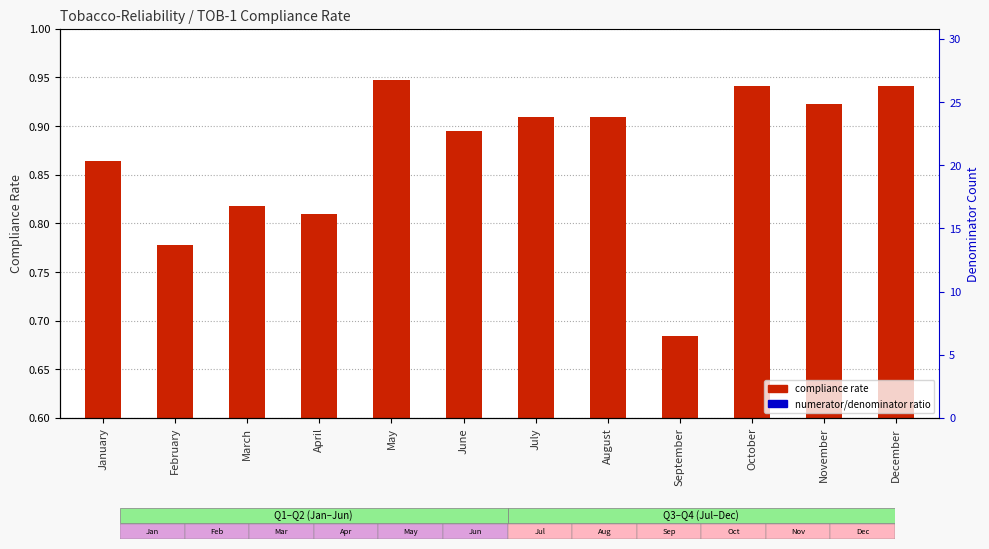

At which category is the sum across all series the highest?

May